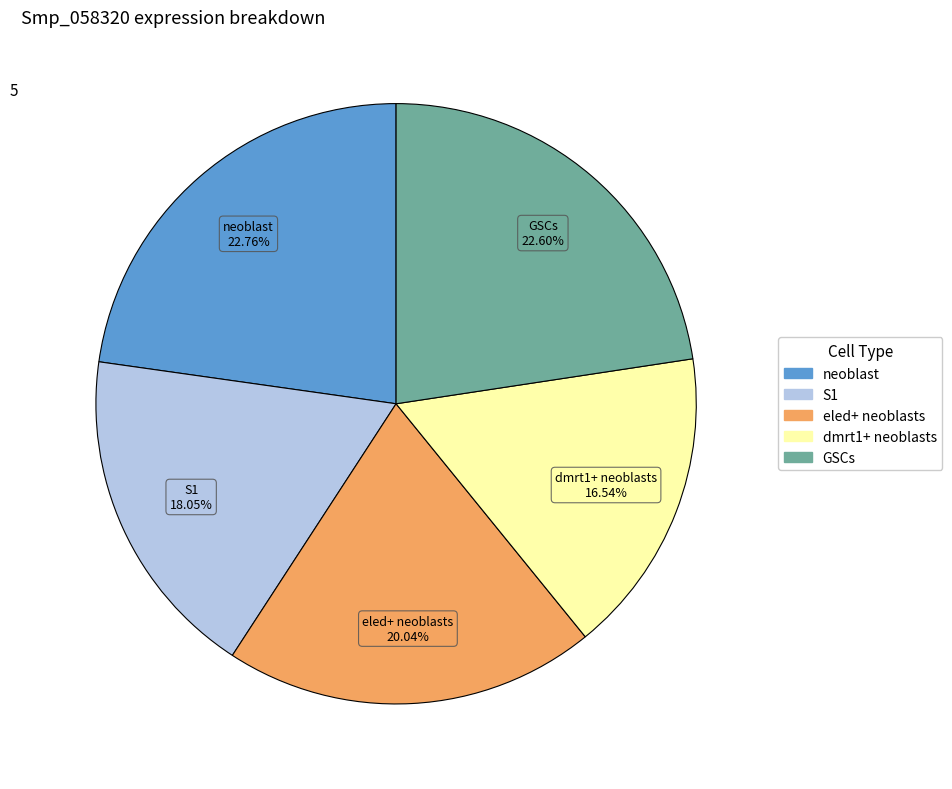

Is neoblast the majority of the pie?

No